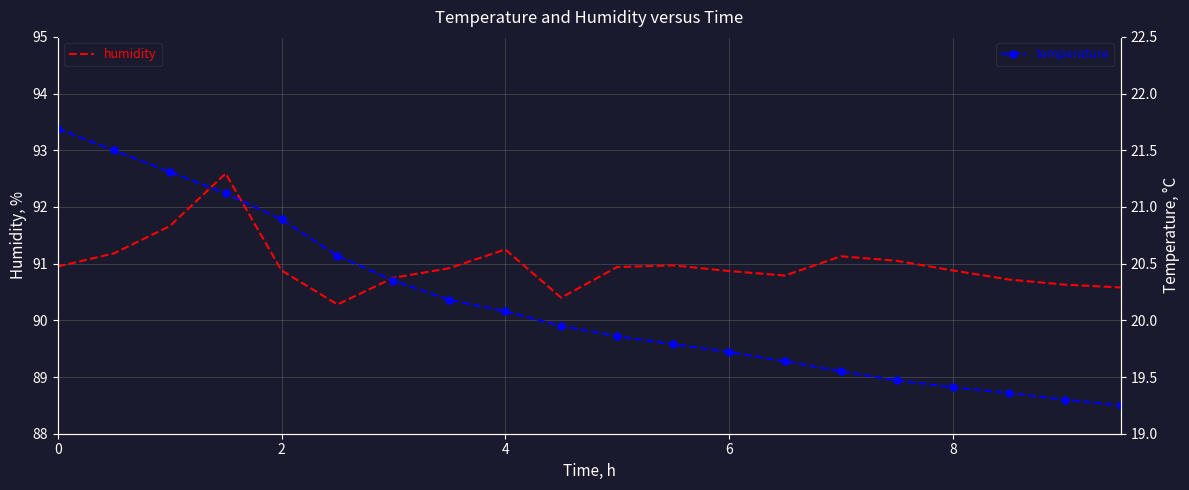

What is the average value of the temperature series?

20.1